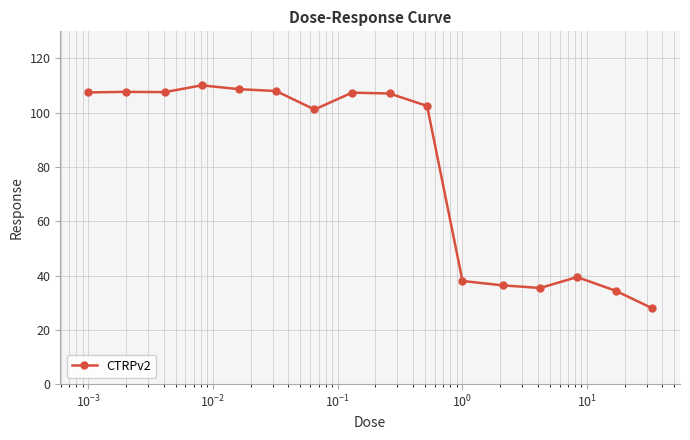

What is the average value?

80.0